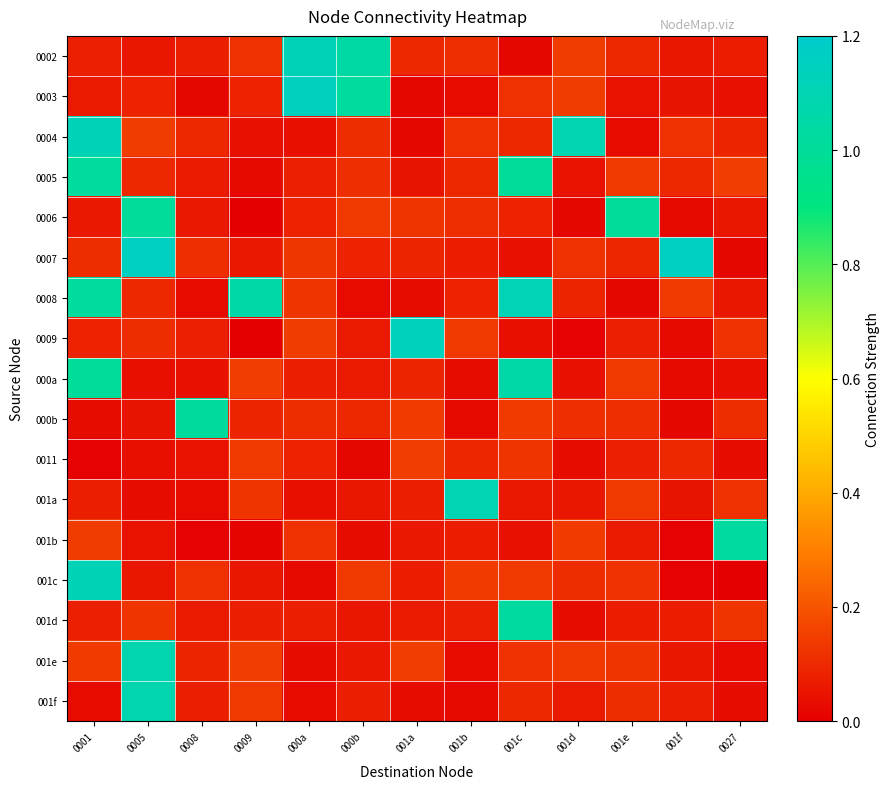

Which label corresponds to the smallest value in the chart?

0009